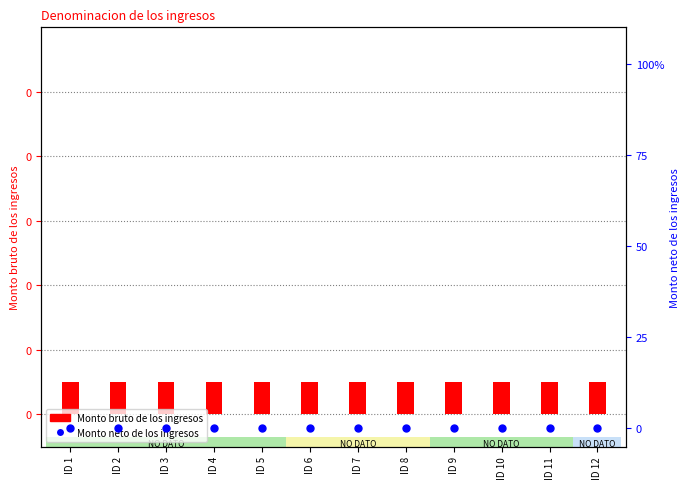

What are all the series names shown in the legend?

Monto bruto de los ingresos, Monto neto de los ingresos